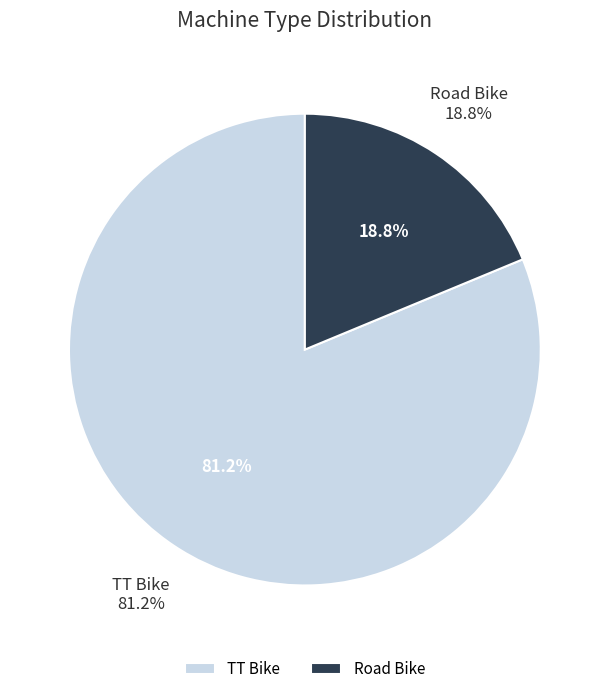

What percentage is the TT Bike slice, to the nearest percent?

81%